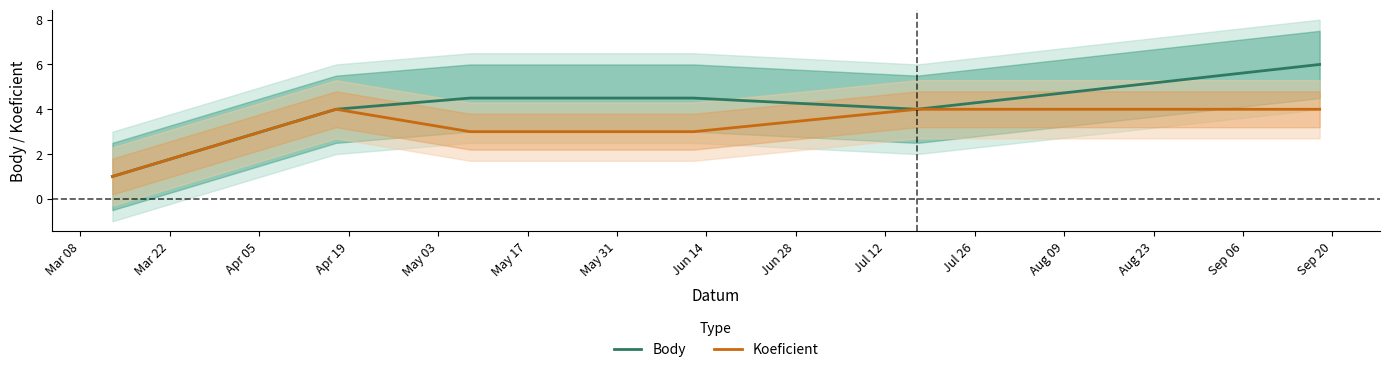

What is the minimum value for Koeficient?

1.0